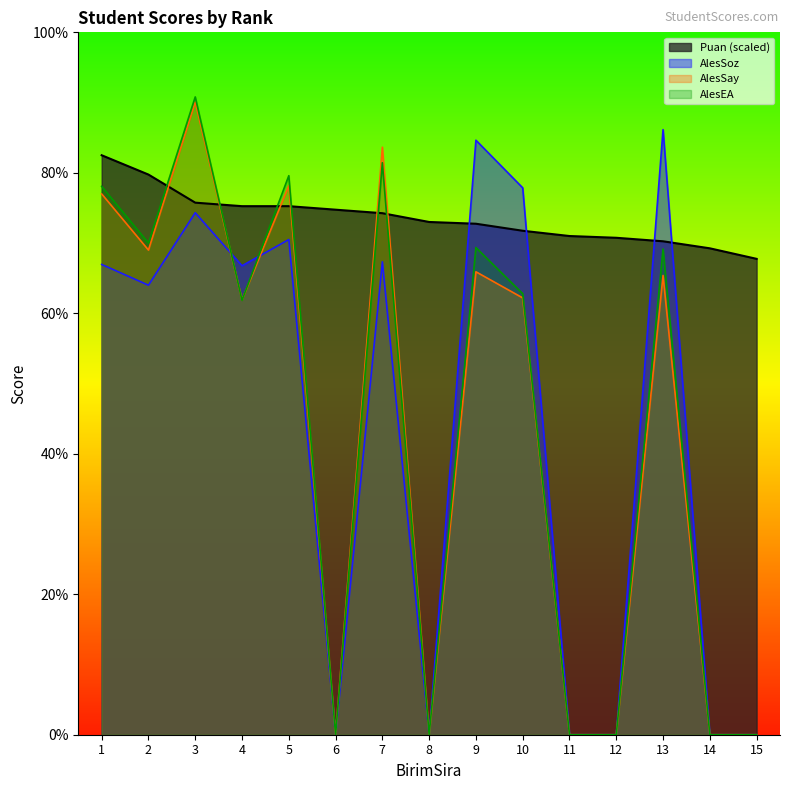

Which series changed the most between 6 and 7?

AlesSay